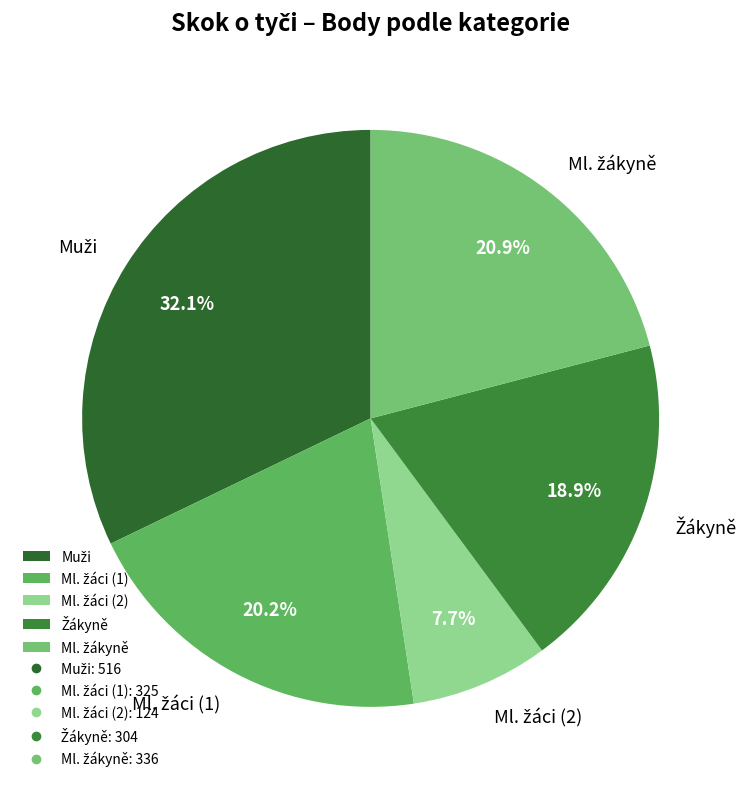

Is there any slice that represents more than half of the pie?

No